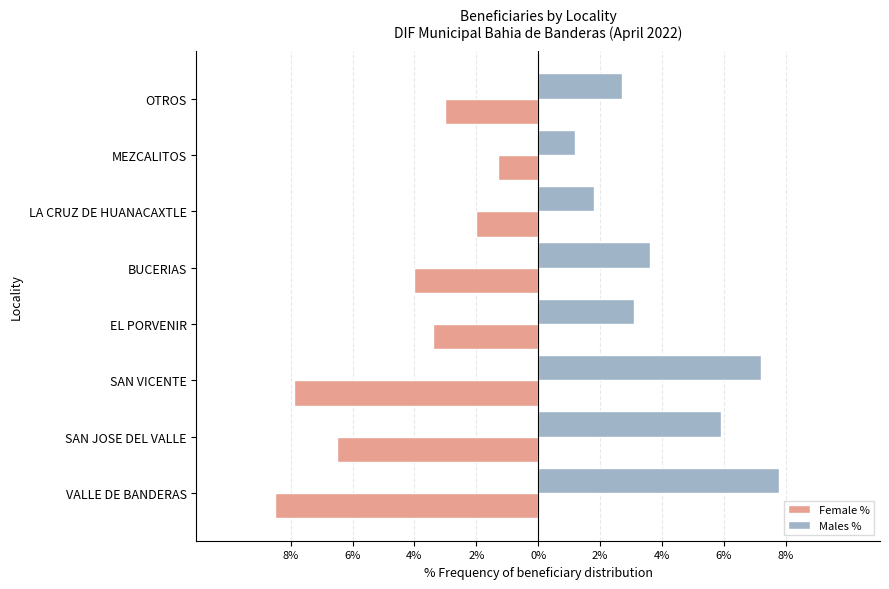

Reading right to left, transcribe all the data shown in this chart.

Female %: -3.0	-1.3	-2.0	-4.0	-3.4	-7.9	-6.5	-8.5
Males %: 2.7	1.2	1.8	3.6	3.1	7.2	5.9	7.8